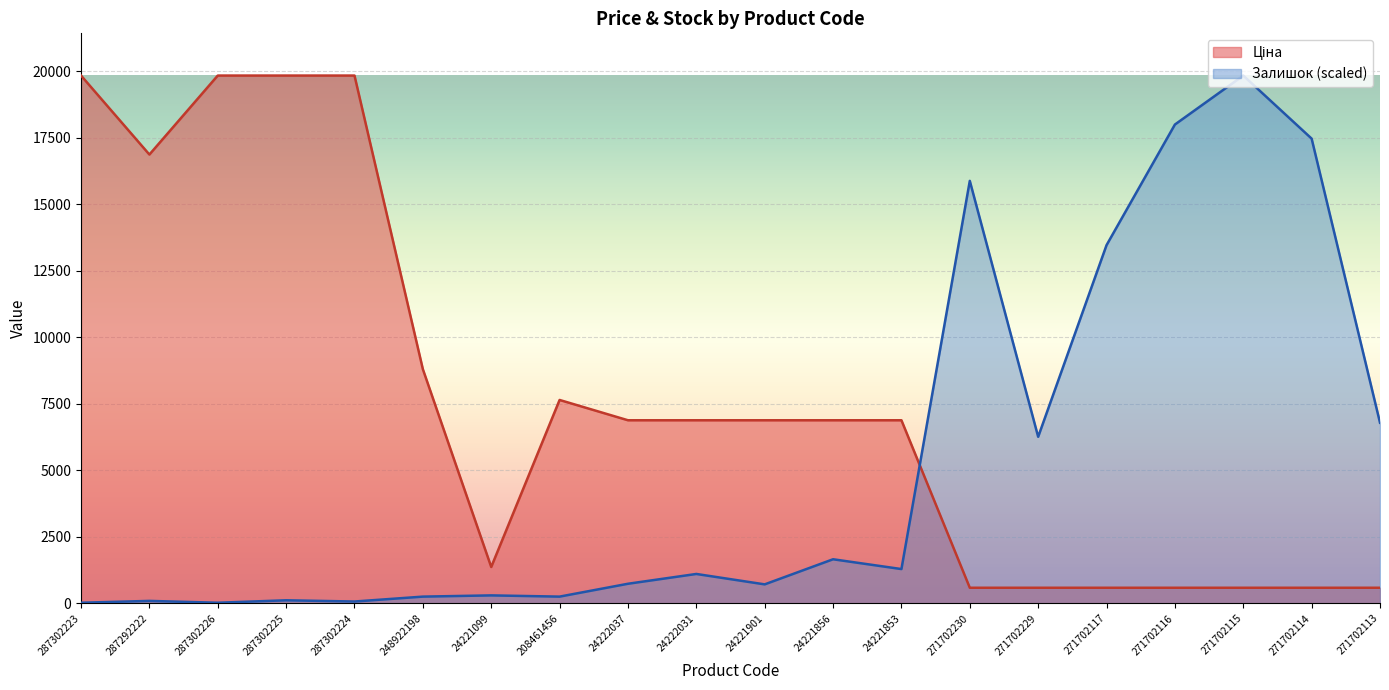

How many lines are shown in the chart?

2